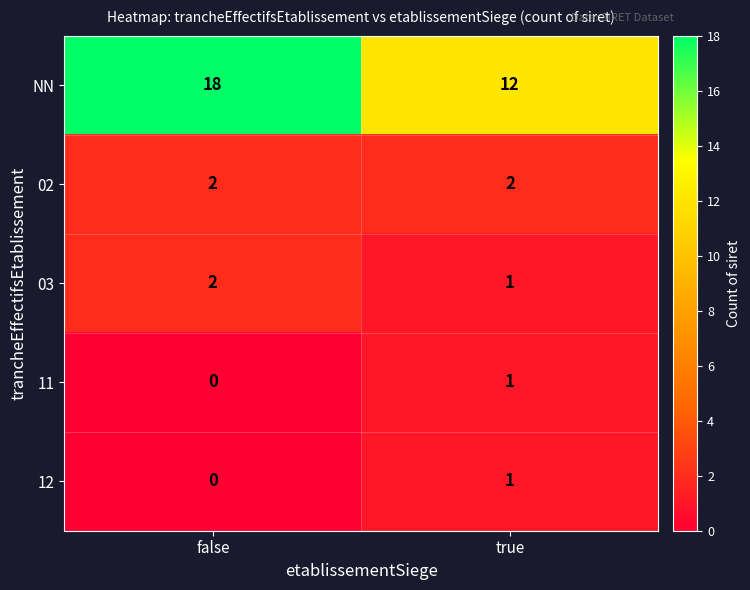

What is the approximate value of NN at true?

12